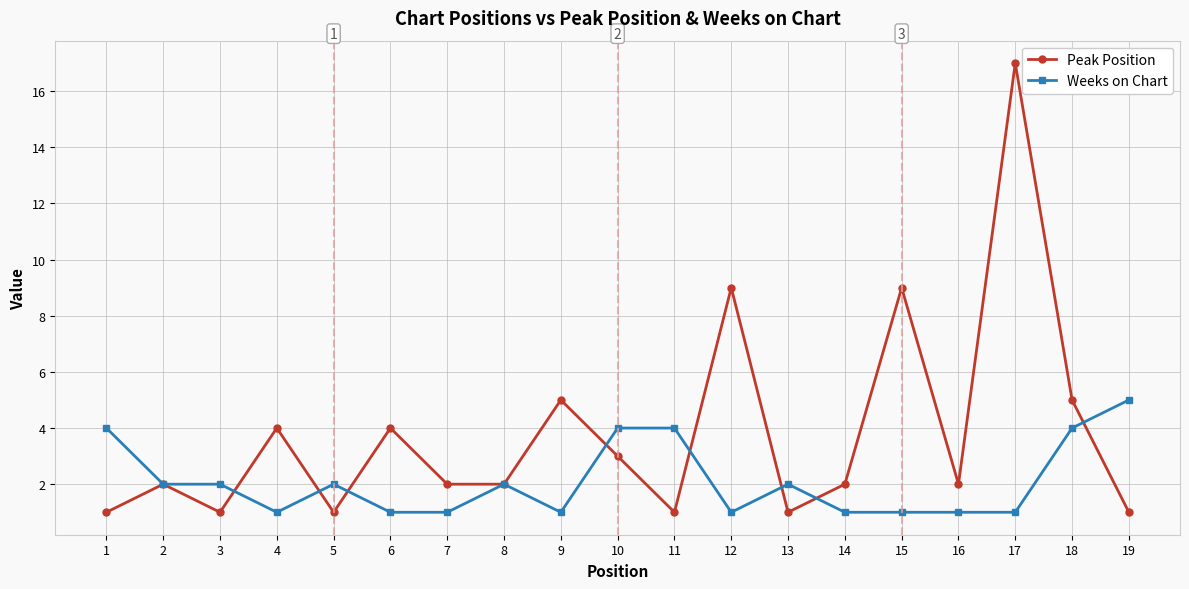

The Weeks on Chart series shows 1 at 8. True or false?

False